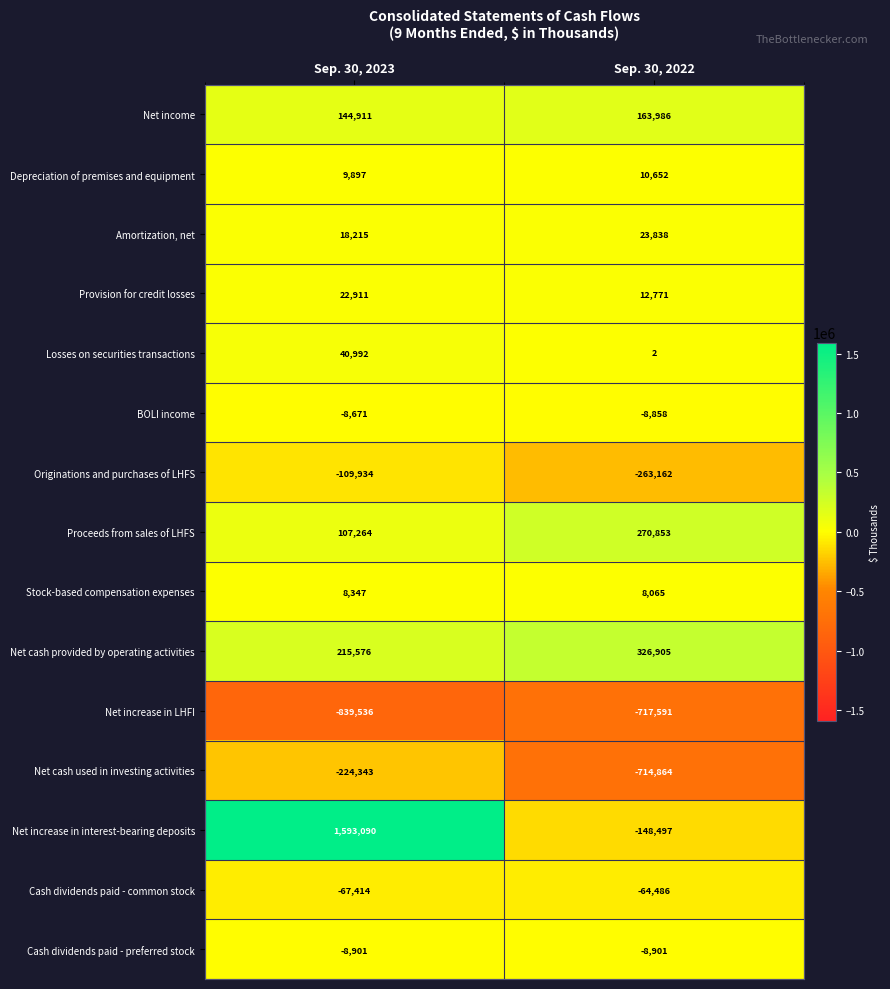

The value of Cash dividends paid - preferred stock at Sep. 30, 2023 is -8901. True or false?

True